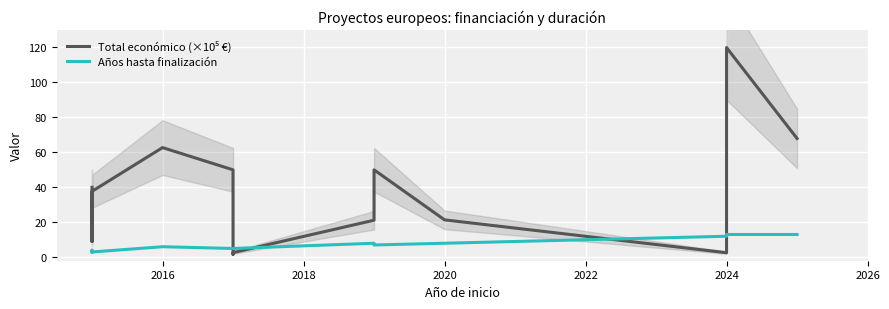

Reading right to left, transcribe all the data shown in this chart.

Total económico (×10⁵ €): 67.9	119.9	2.6	21.4	50.0	21.2	2.6	1.7	50.0	62.7	37.7	9.0	40.0
Años hasta finalización: 13.0	13.0	12.0	8.0	7.0	8.0	5.0	5.0	5.0	6.0	3.0	4.0	3.0